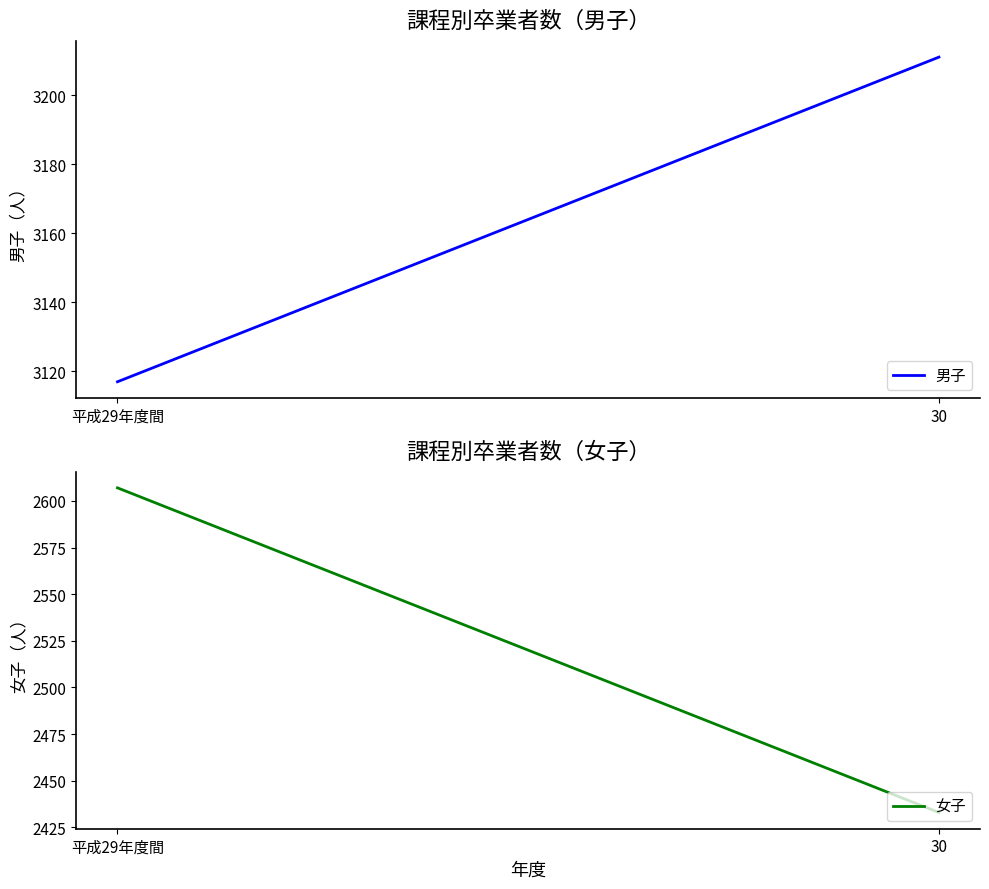

Is the value of 女子 at 30 greater than the value of 男子 at 30?

No